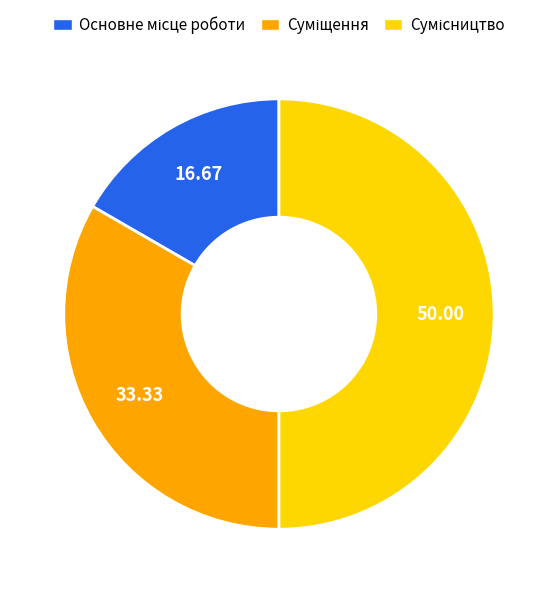

Is there any slice that represents more than half of the pie?

No